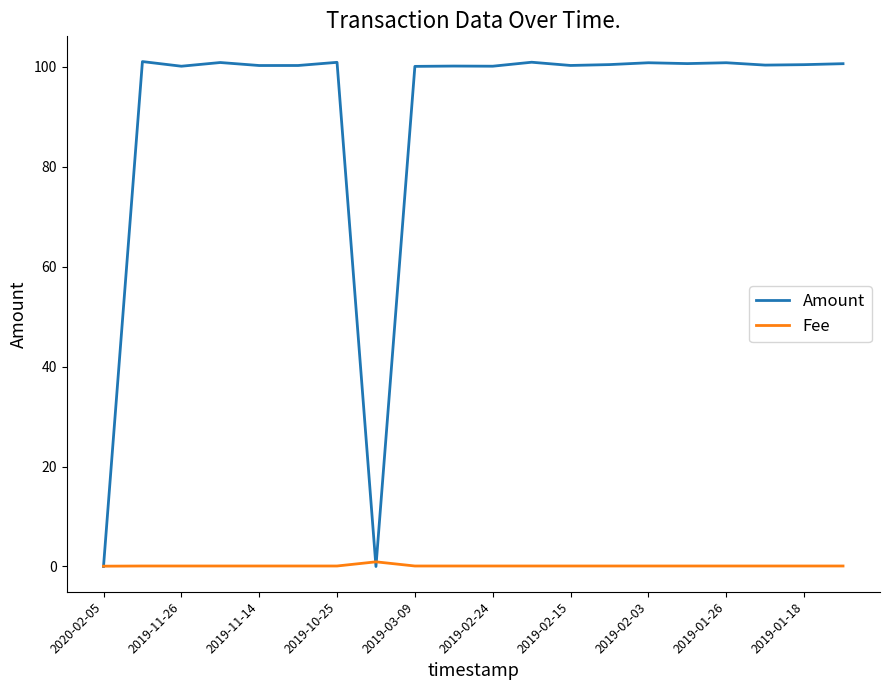

Which series has the largest total across all categories?

Amount